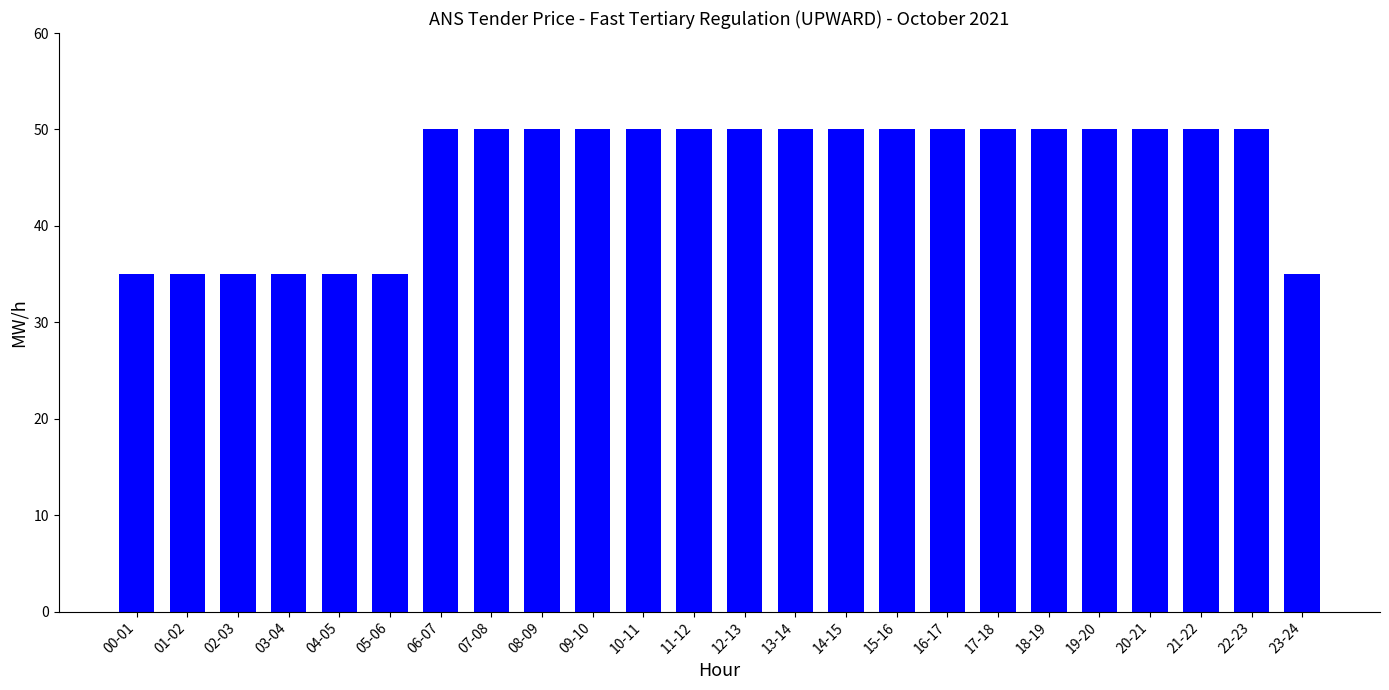

What is the average value?

46